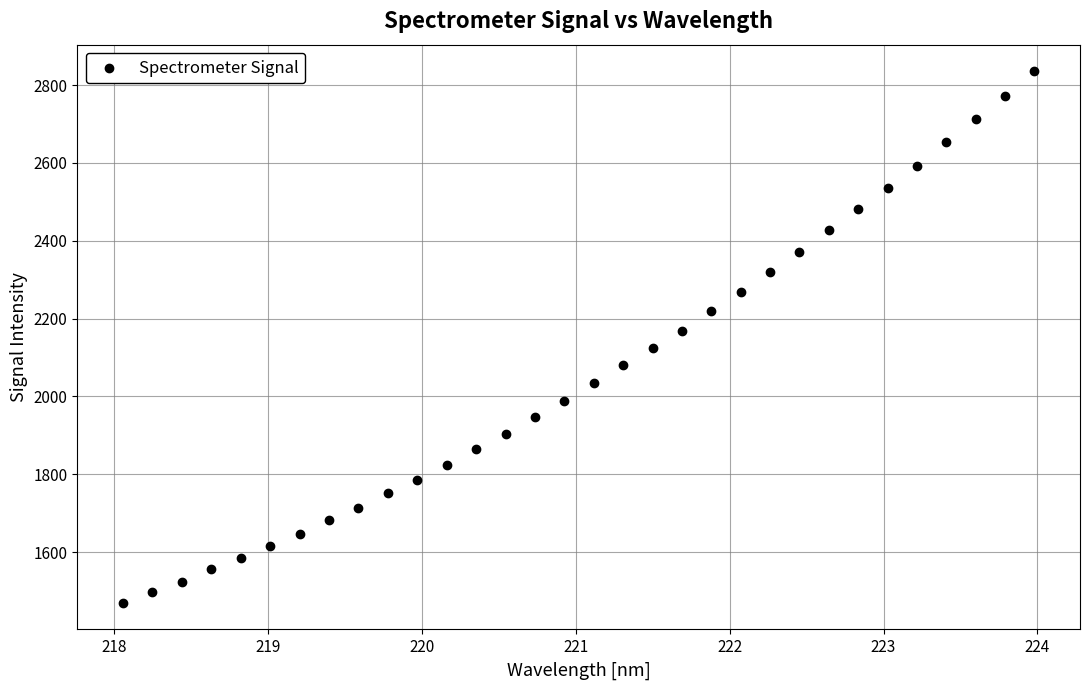

What is the range of Y values (max minus min)?

1366.1